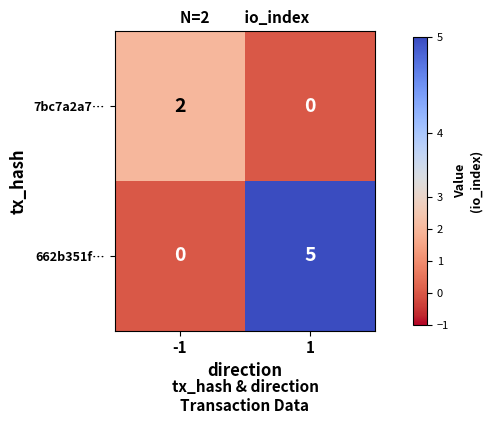

Reading right to left, list all the values displayed in this chart.

7bc7a2a7…: 1=0	-1=2
662b351f…: 1=5	-1=0